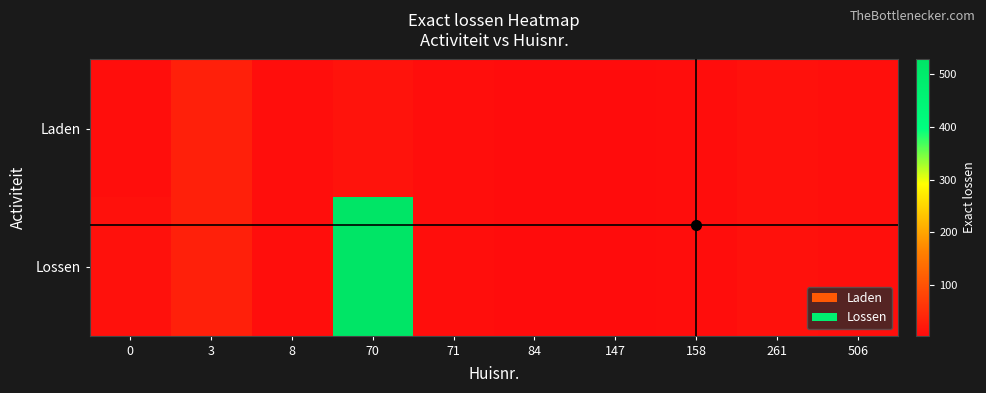

Reading left to right, list all the values displayed in this chart.

Laden: 0=7	3=32	8=7	70=14	71=7	84=4	147=5	158=6	261=12	506=9
Lossen: 0=12	3=32	8=8	70=528	71=7	84=4	147=5	158=6	261=12	506=9